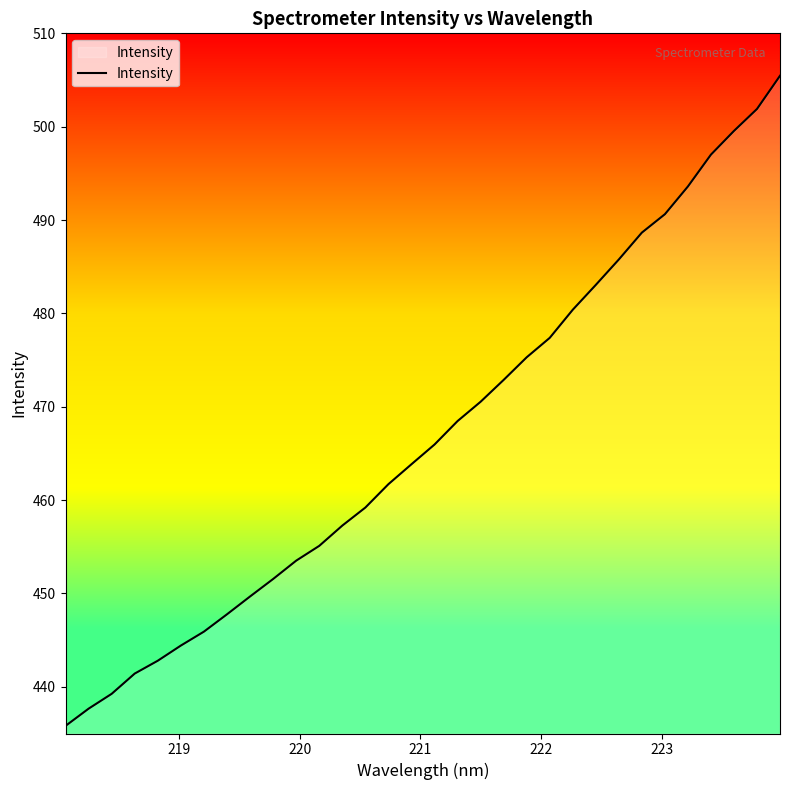

What is the smallest value displayed?

435.8